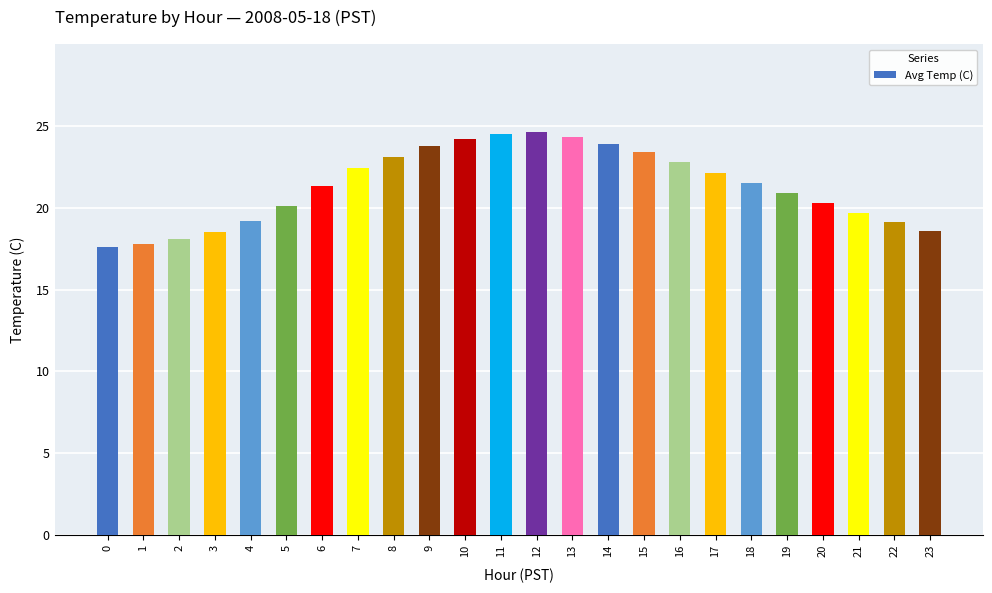

Is it true that the value at 8 is 14.6?

False